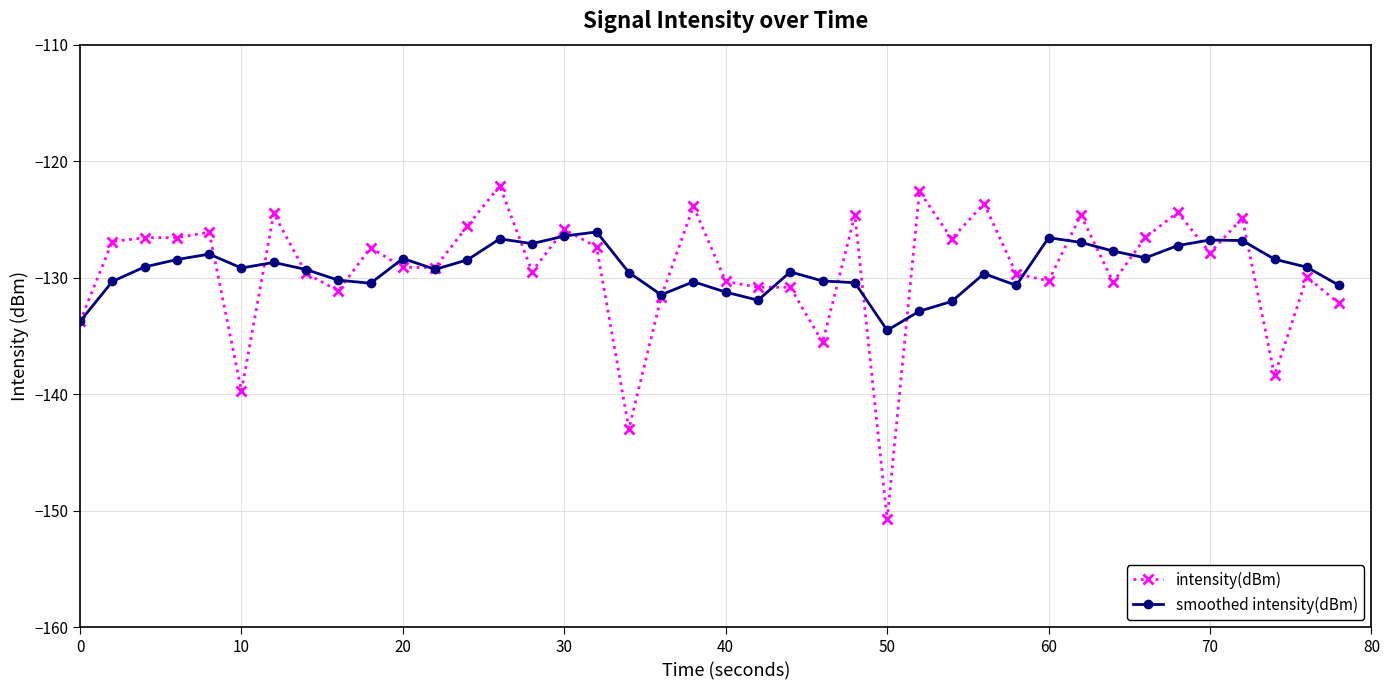

What is the greatest value displayed?

-122.1